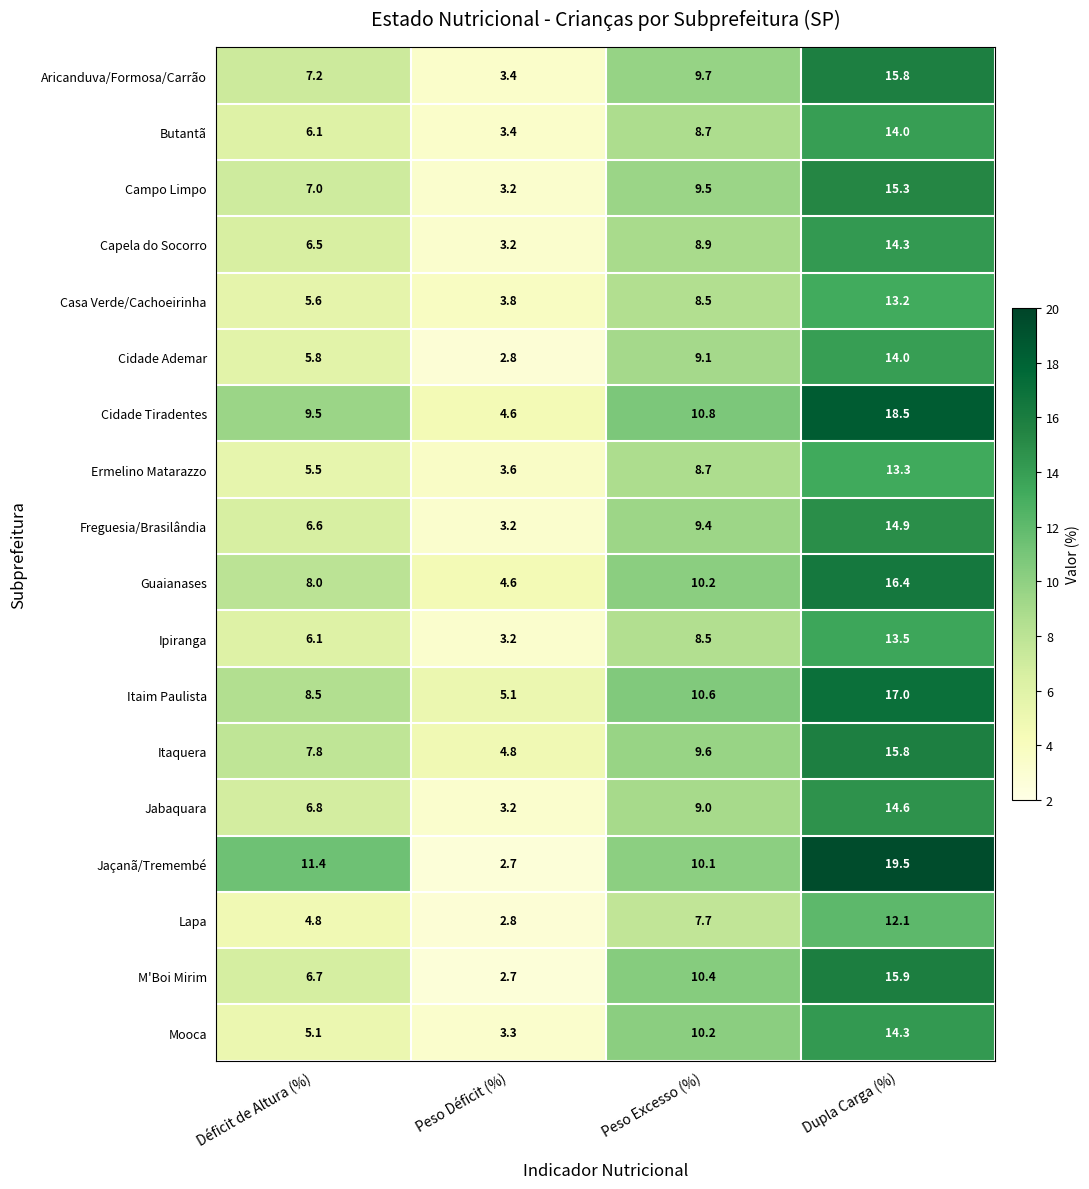

Is it true that Cidade Ademar equals 9.1 at Peso Excesso (%)?

True